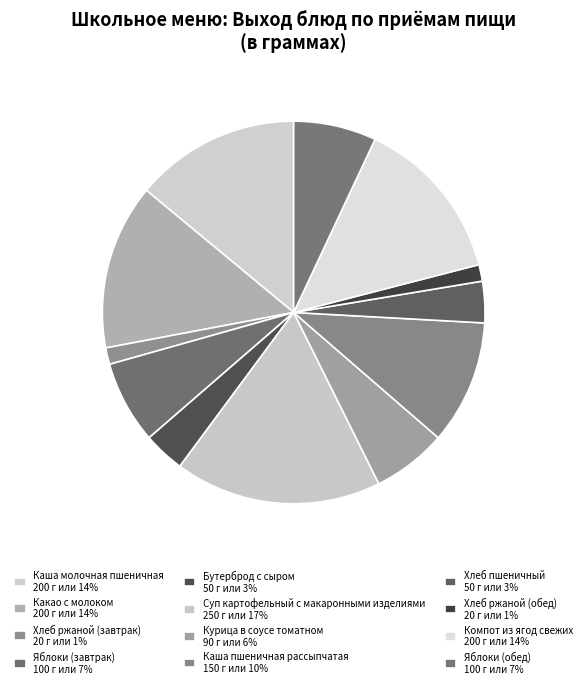

Count the number of slices in the pie.

12